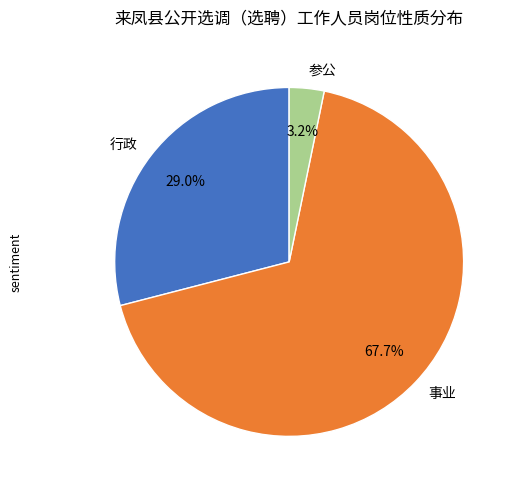

What percentage is the 参公 slice, to the nearest percent?

3%